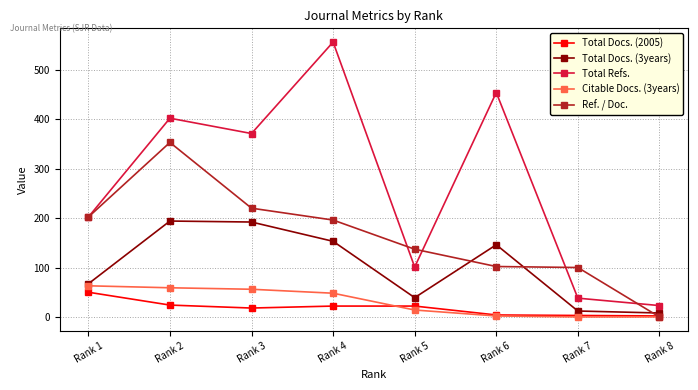

The Total Refs. series shows 278 at Rank 6. True or false?

False